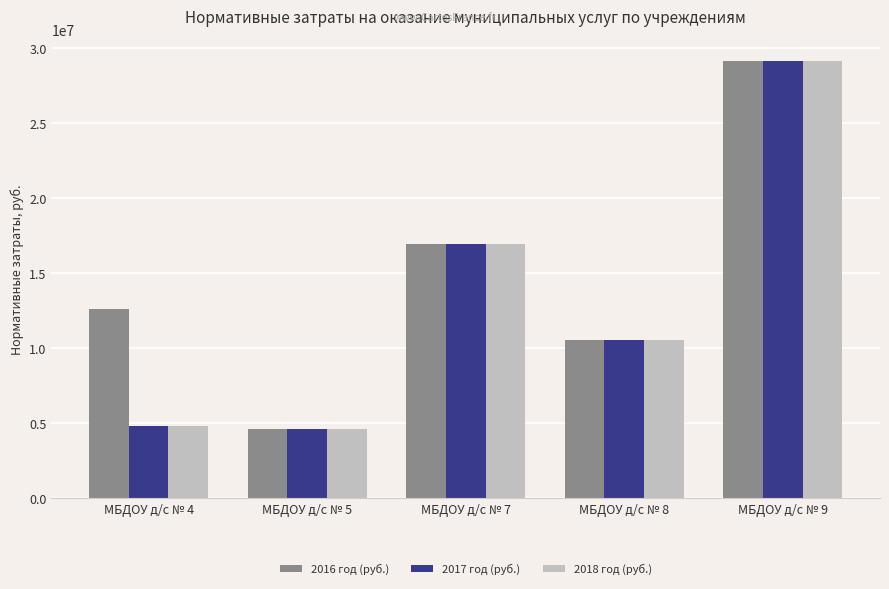

How many data points in 2017 год (руб.) are above 10536804?

3